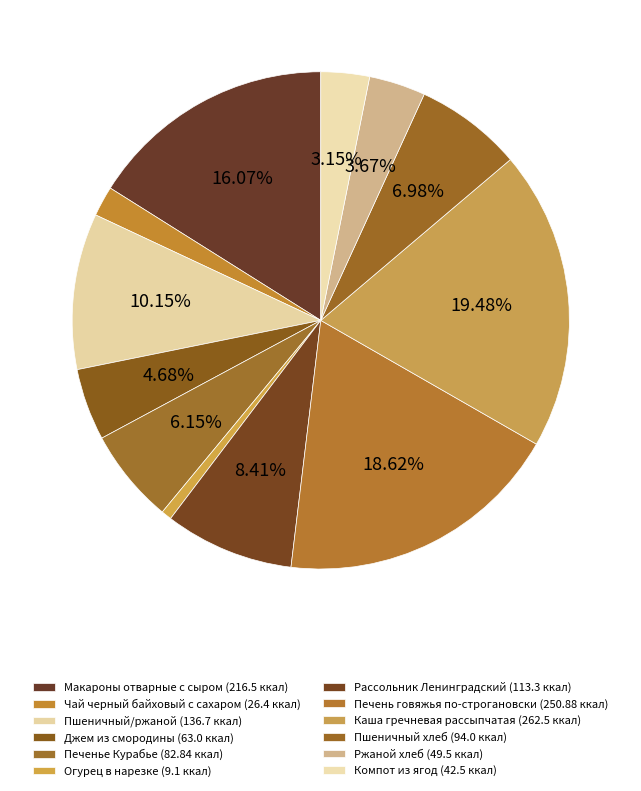

Rank the categories by value from lowest to highest.

Огурец в нарезке, Чай черный байховый с сахаром, Компот из ягод, Ржаной хлеб, Джем из смородины, Печенье Курабье, Пшеничный хлеб, Рассольник Ленинградский, Пшеничный/ржаной, Макароны отварные с сыром, Печень говяжья по-строгановски, Каша гречневая рассыпчатая